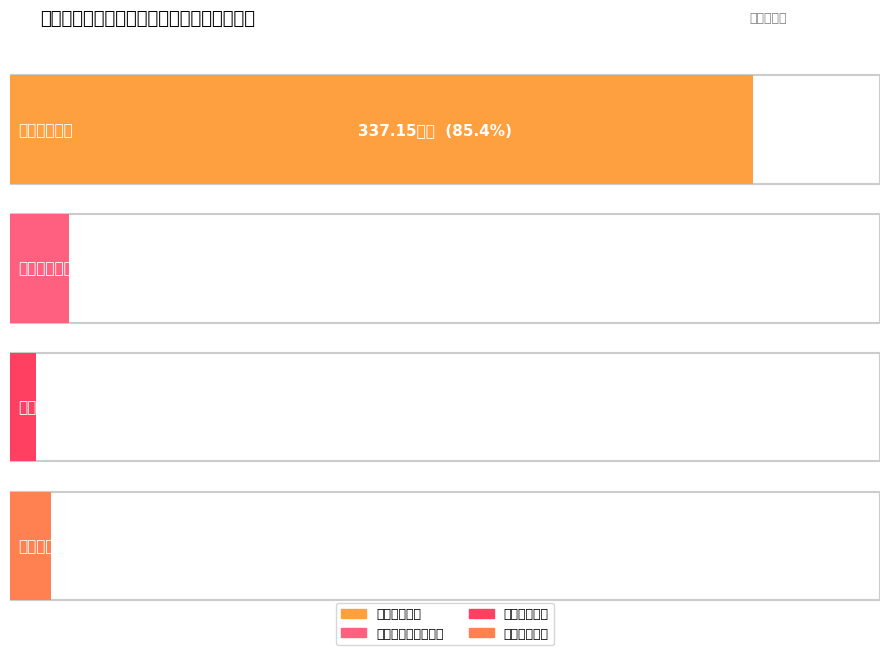

What is the greatest value displayed?

337.1